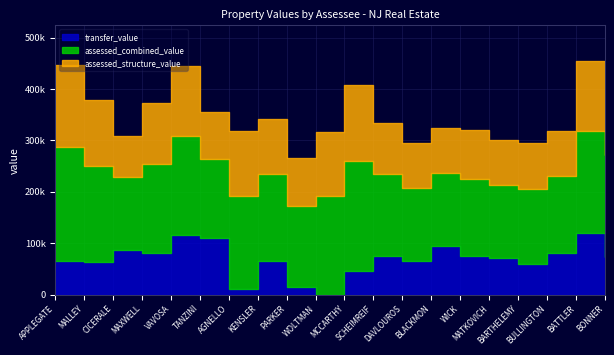

What is the sum of the transfer_value values at BLACKMON and BARTHELEMY?

154900